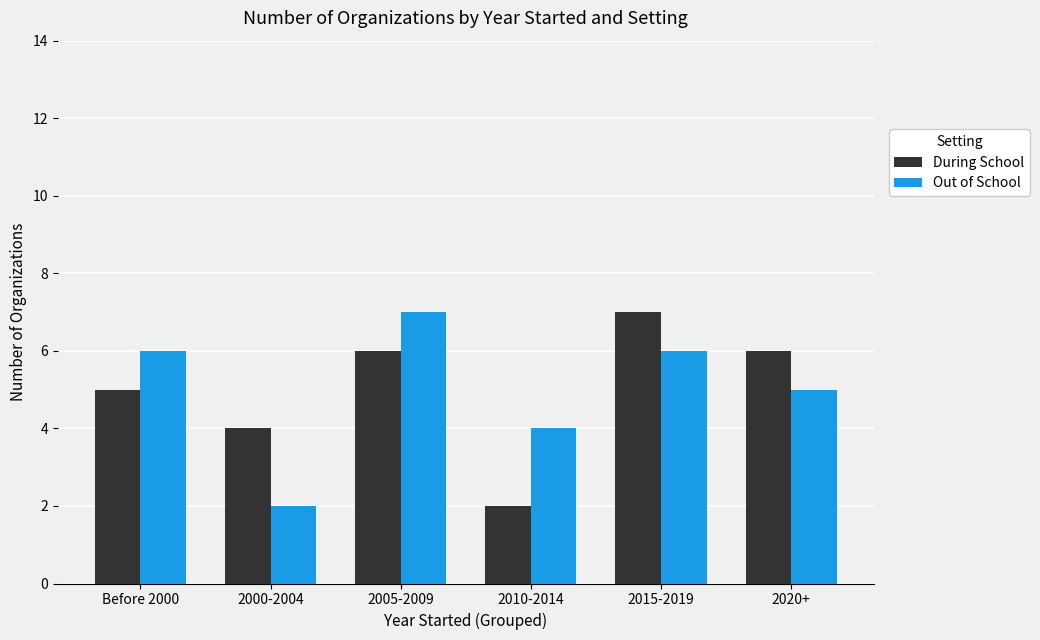

Reading left to right, list all the values displayed in this chart.

During School: 5	4	6	2	7	6
Out of School: 6	2	7	4	6	5